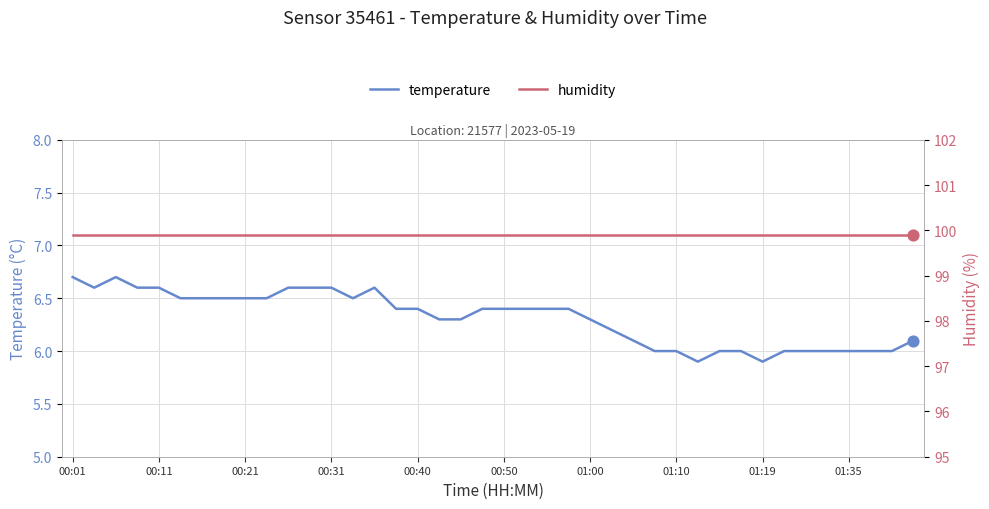

What are all the series names shown in the legend?

temperature, humidity